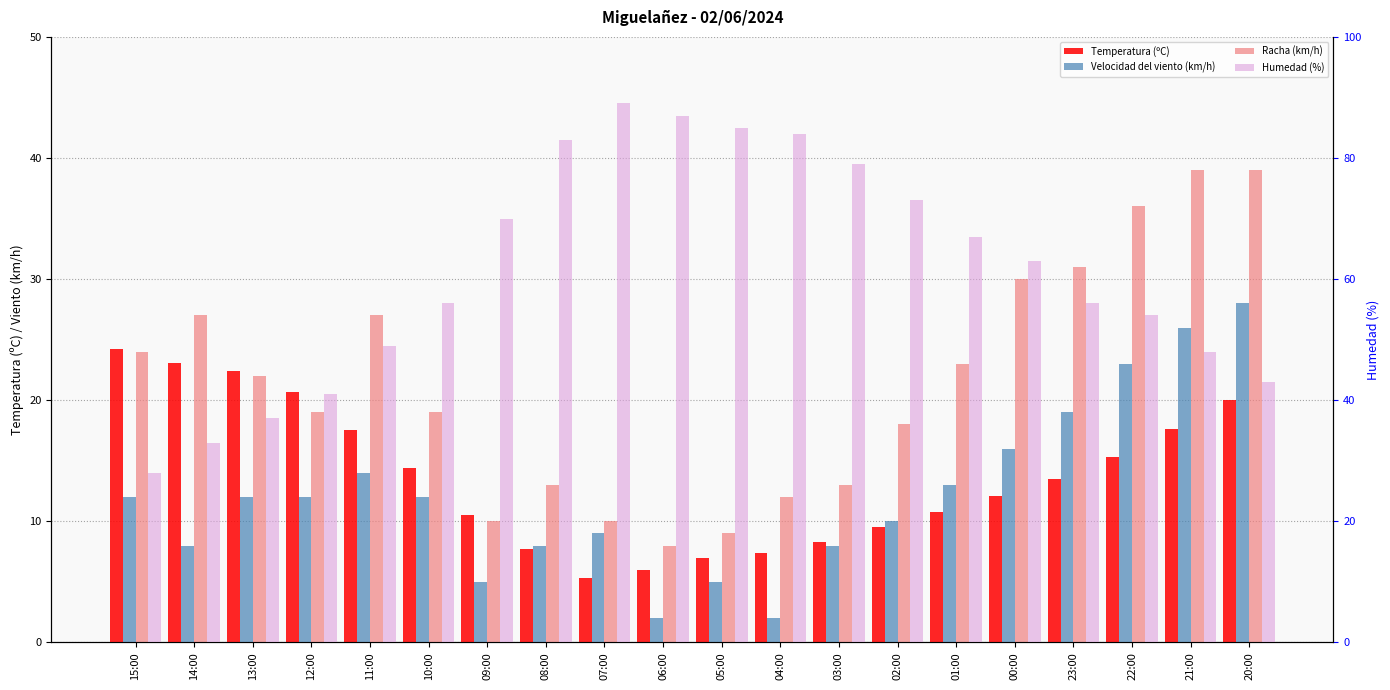

What is the highest value of the Racha (km/h) series?

39.0